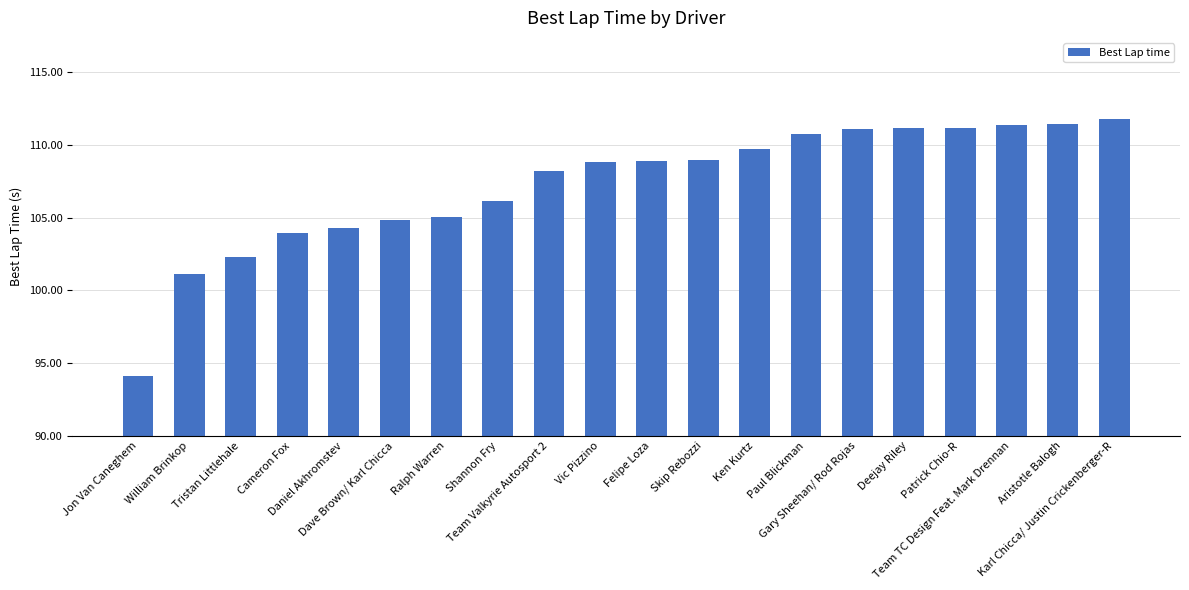

What is the change in value from Skip Rebozzi to Team TC Design Feat. Mark Drennan?

+2.4